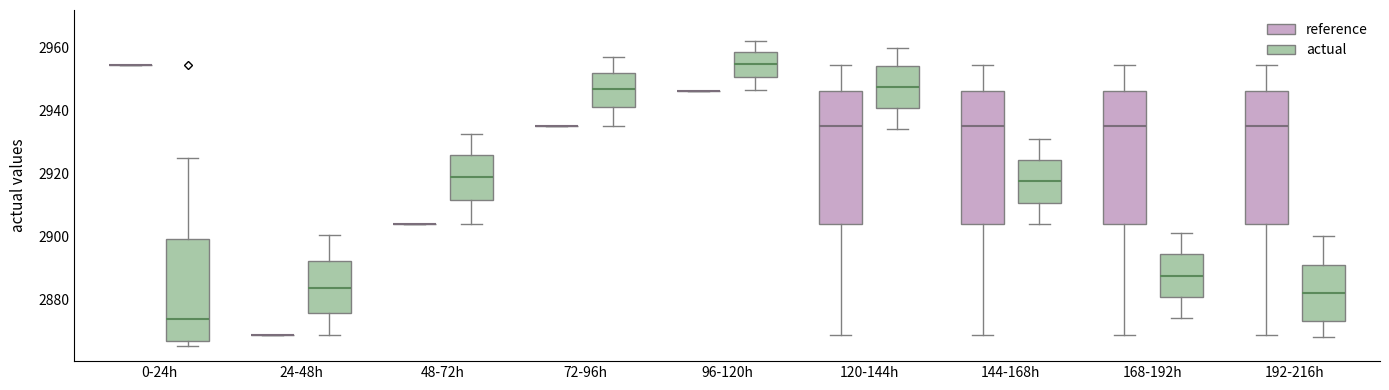

Reading left to right, read every box against the y-axis: the position of its median line, the range the box covers, and the ends of its whiskers. The values are not printed on the chart, so give them approximately, as read against the axis.

0-24h (reference): box collapsed to a line at 2954, whiskers 2954 to 2954
0-24h (actual): median 2874, box 2866 to 2900, whiskers 2866 (just below the box's lower edge) to 2924
24-48h (reference): box collapsed to a line at 2868, whiskers 2868 to 2868
24-48h (actual): median 2884, box 2876 to 2892, whiskers 2868 to 2900
48-72h (reference): box collapsed to a line at 2904, whiskers 2904 to 2904
48-72h (actual): median 2918, box 2912 to 2926, whiskers 2904 to 2932
72-96h (reference): box collapsed to a line at 2936, whiskers 2936 to 2936
72-96h (actual): median 2946, box 2942 to 2952, whiskers 2936 to 2956
96-120h (reference): box collapsed to a line at 2946, whiskers 2946 to 2946
96-120h (actual): median 2954, box 2950 to 2958, whiskers 2946 to 2962
120-144h (reference): median 2936, box 2904 to 2946, whiskers 2868 to 2954
120-144h (actual): median 2948, box 2940 to 2954, whiskers 2934 to 2960
144-168h (reference): median 2936, box 2904 to 2946, whiskers 2868 to 2954
144-168h (actual): median 2918, box 2910 to 2924, whiskers 2904 to 2932
168-192h (reference): median 2936, box 2904 to 2946, whiskers 2868 to 2954
168-192h (actual): median 2888, box 2880 to 2894, whiskers 2874 to 2902
192-216h (reference): median 2936, box 2904 to 2946, whiskers 2868 to 2954
192-216h (actual): median 2882, box 2874 to 2892, whiskers 2868 to 2900